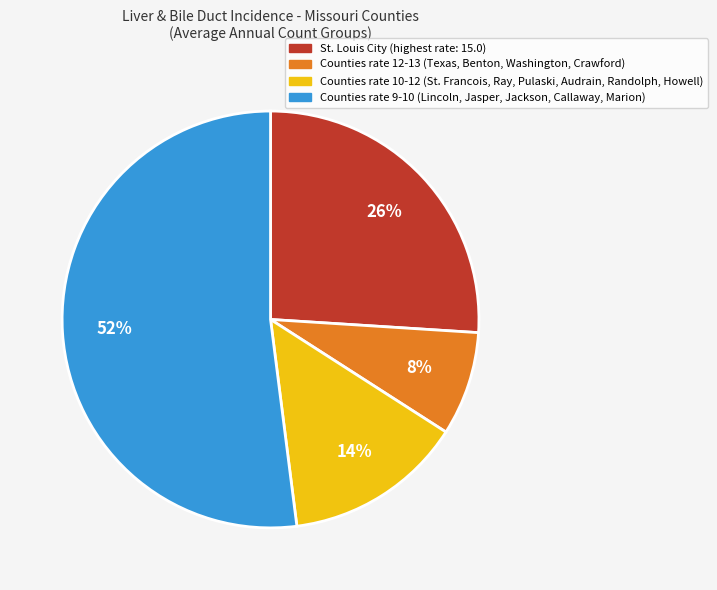

How many slices are in this pie chart?

4